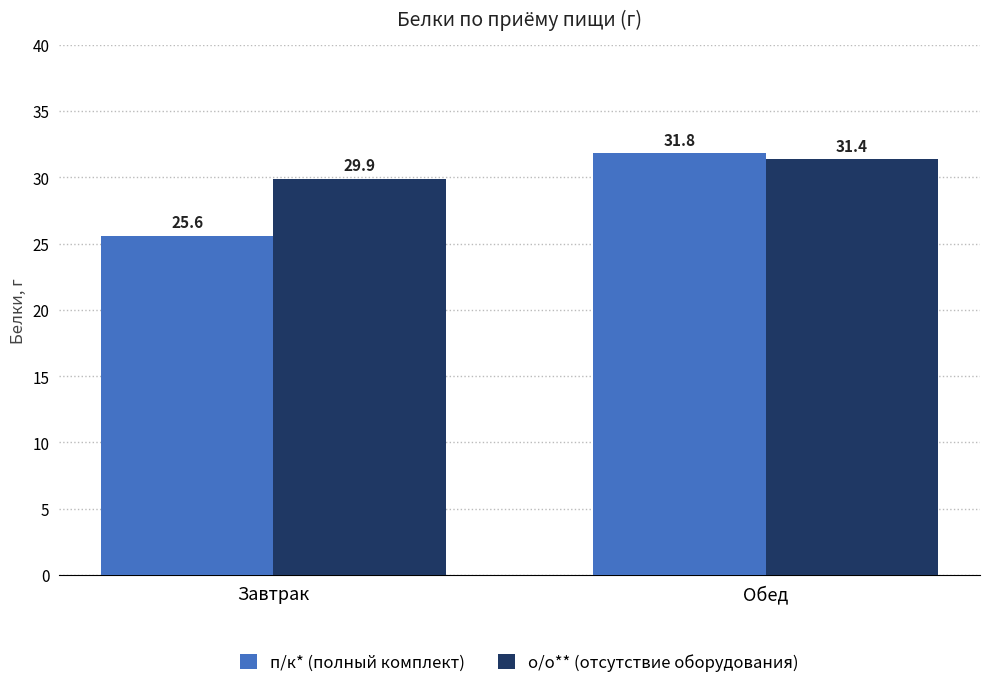

List the series in order of their overall mean, highest first.

о/о** (отсутствие оборудования), п/к* (полный комплект)